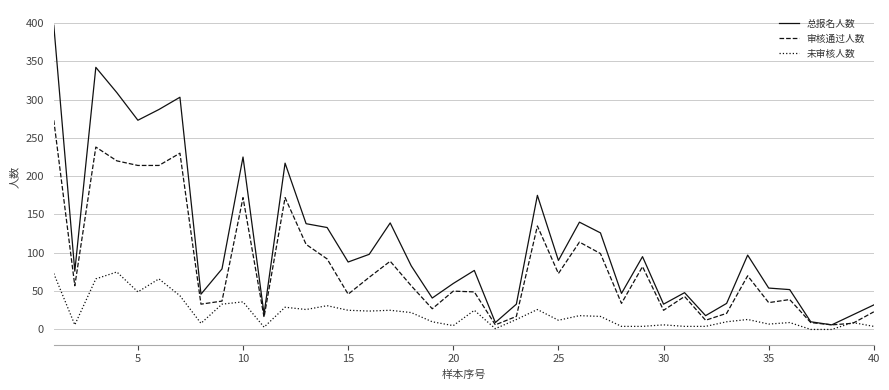

Rank the series by their maximum value, from lowest to highest.

未审核人数, 审核通过人数, 总报名人数